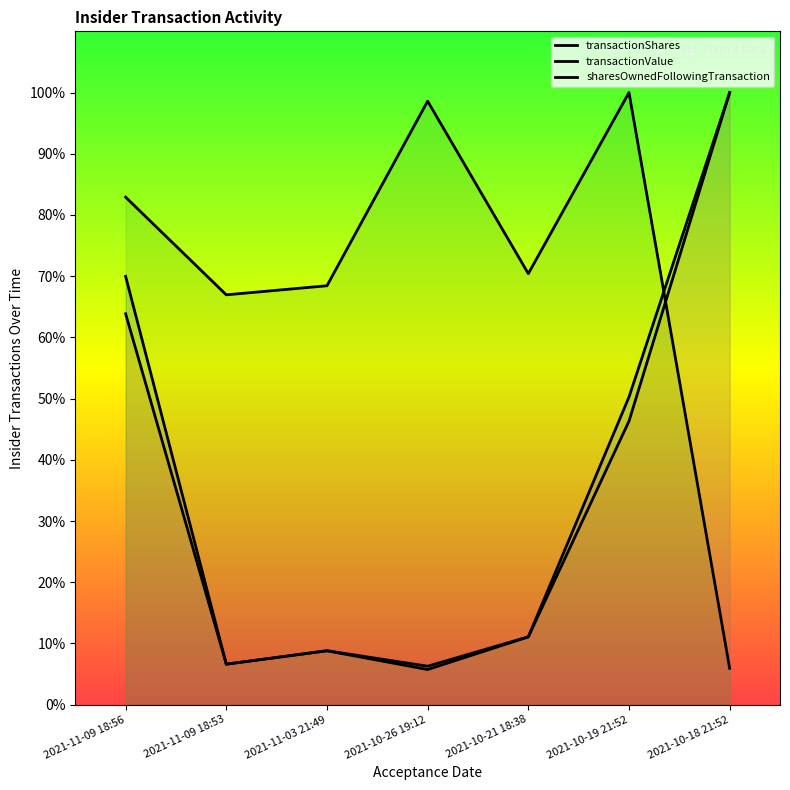

Is it true that transactionShares equals 70.0 at 2021-11-09 18:56?

True